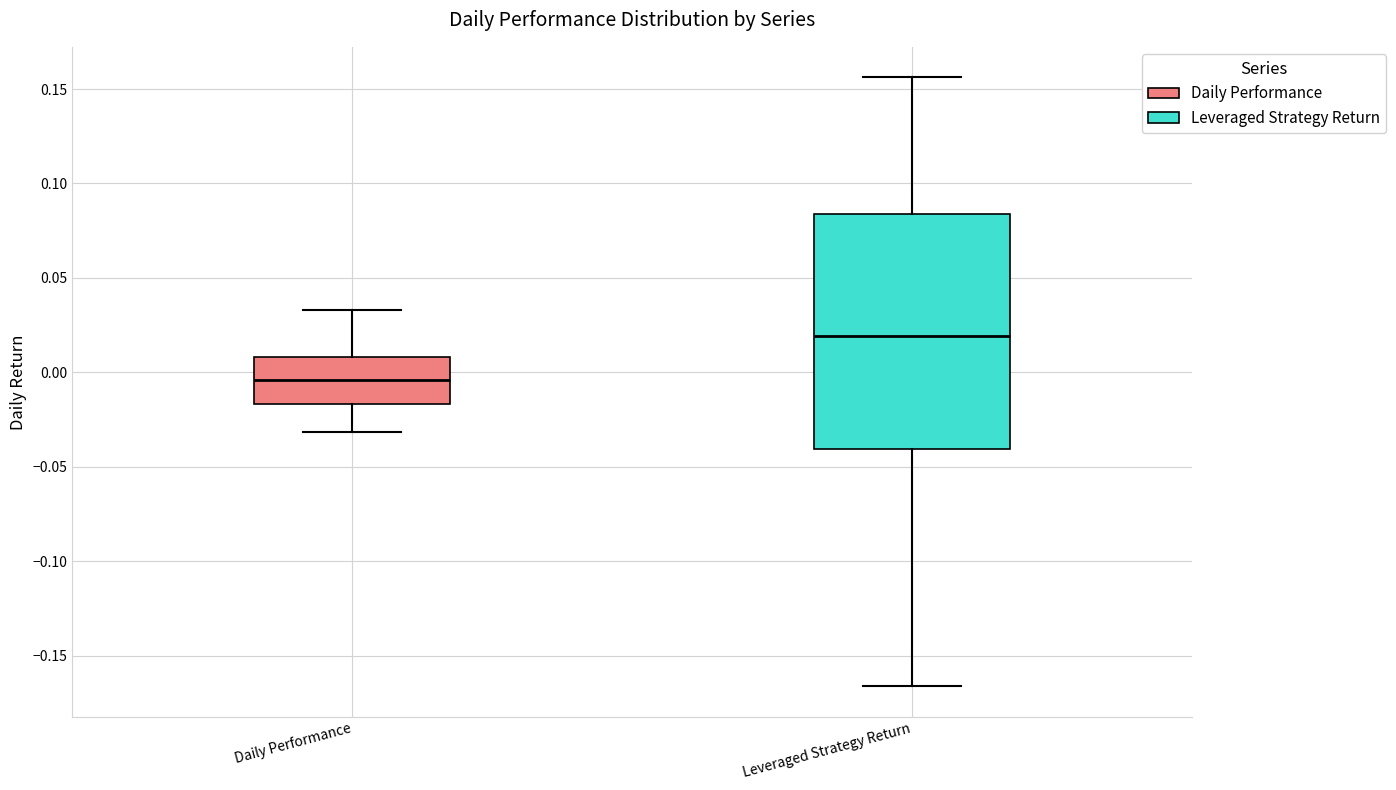

Which box is the tallest, from its lower edge to its upper edge?

Leveraged Strategy Return